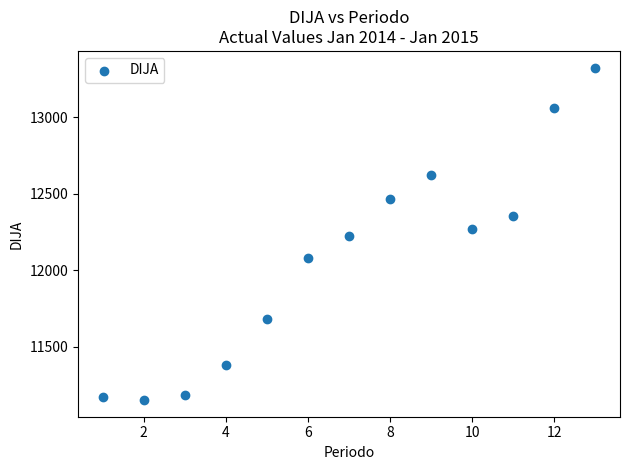

What is the range of X values (max minus min)?

12